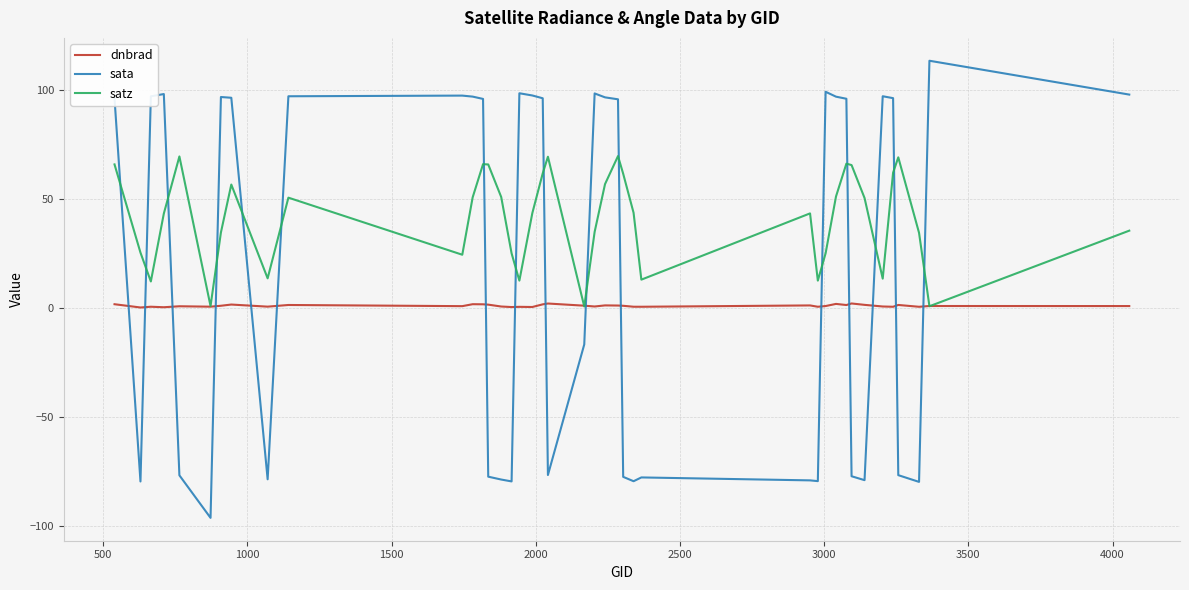

Which series has the largest total across all categories?

satz